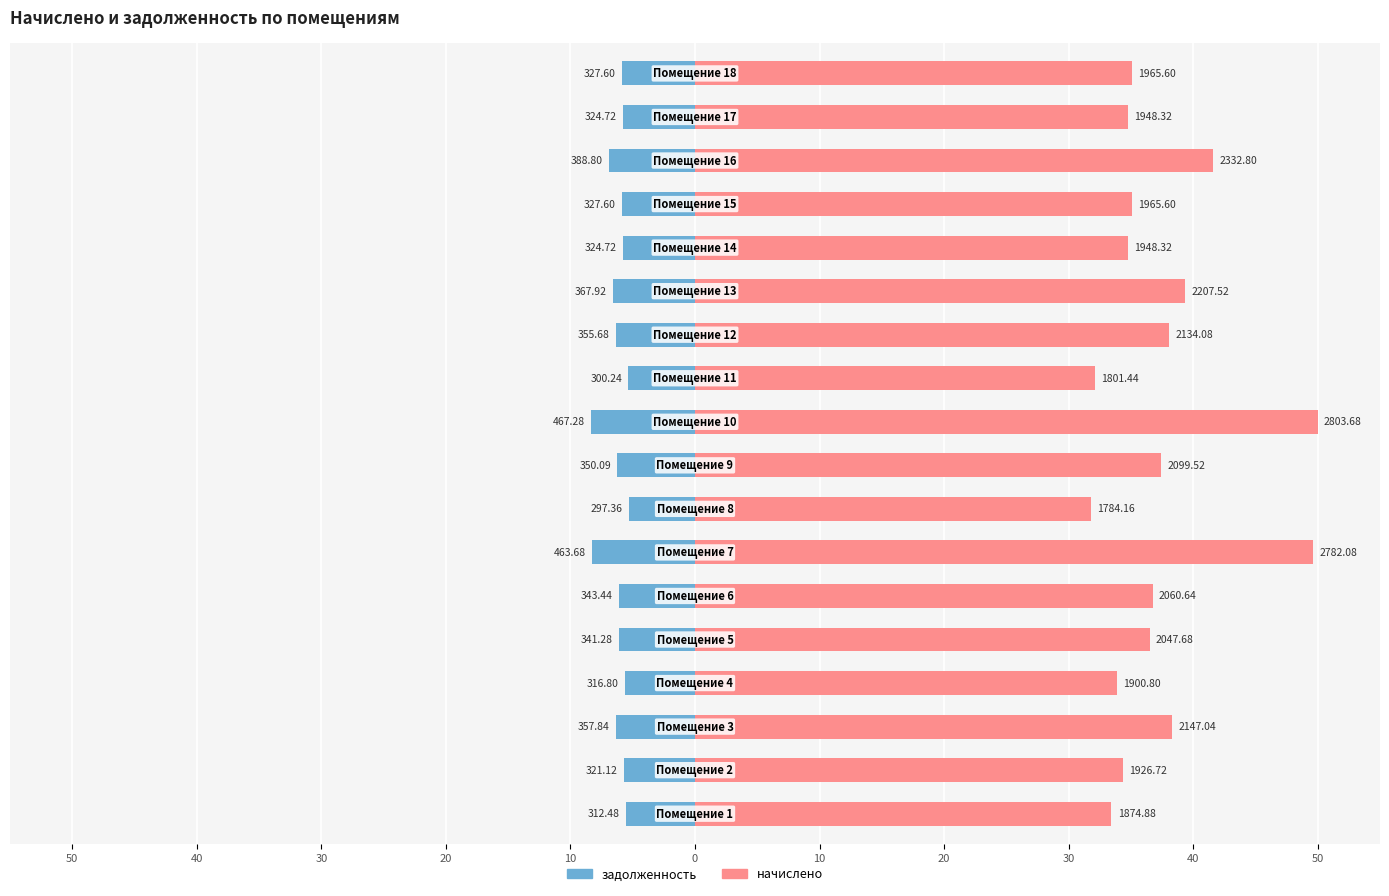

Which series has the largest total across all categories?

начислено